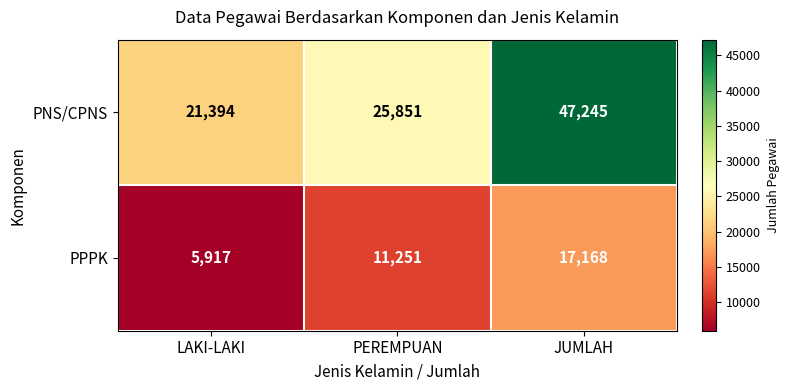

Which series has the largest total across all categories?

PNS/CPNS